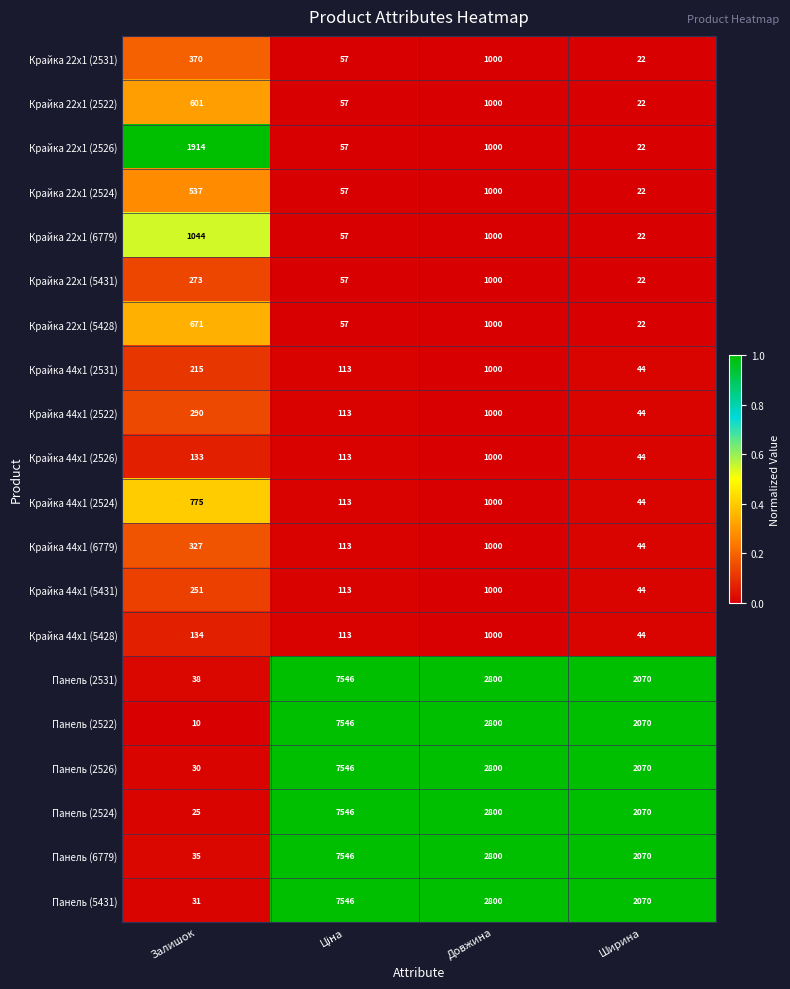

True or false: Крайка 22x1 (2522) has a value of 141 at Залишок.

False